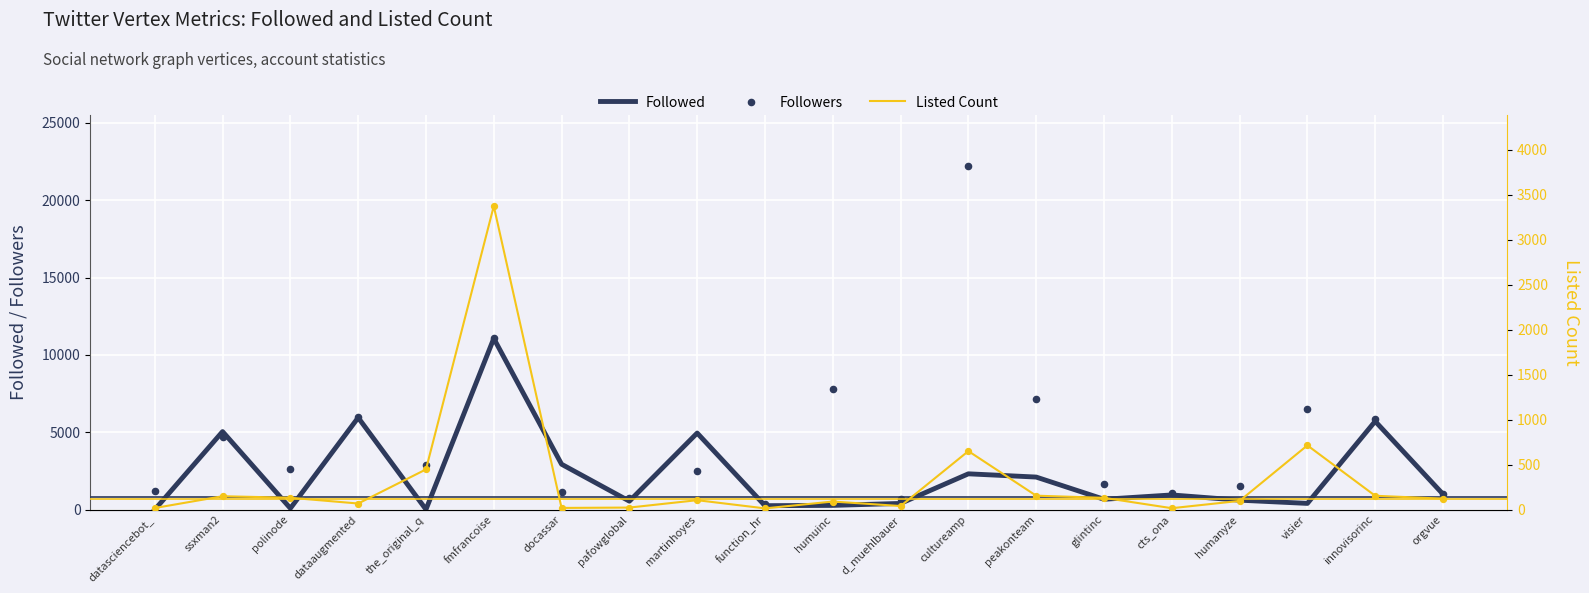

What are all the series names shown in the legend?

Followed, Followers, Listed Count